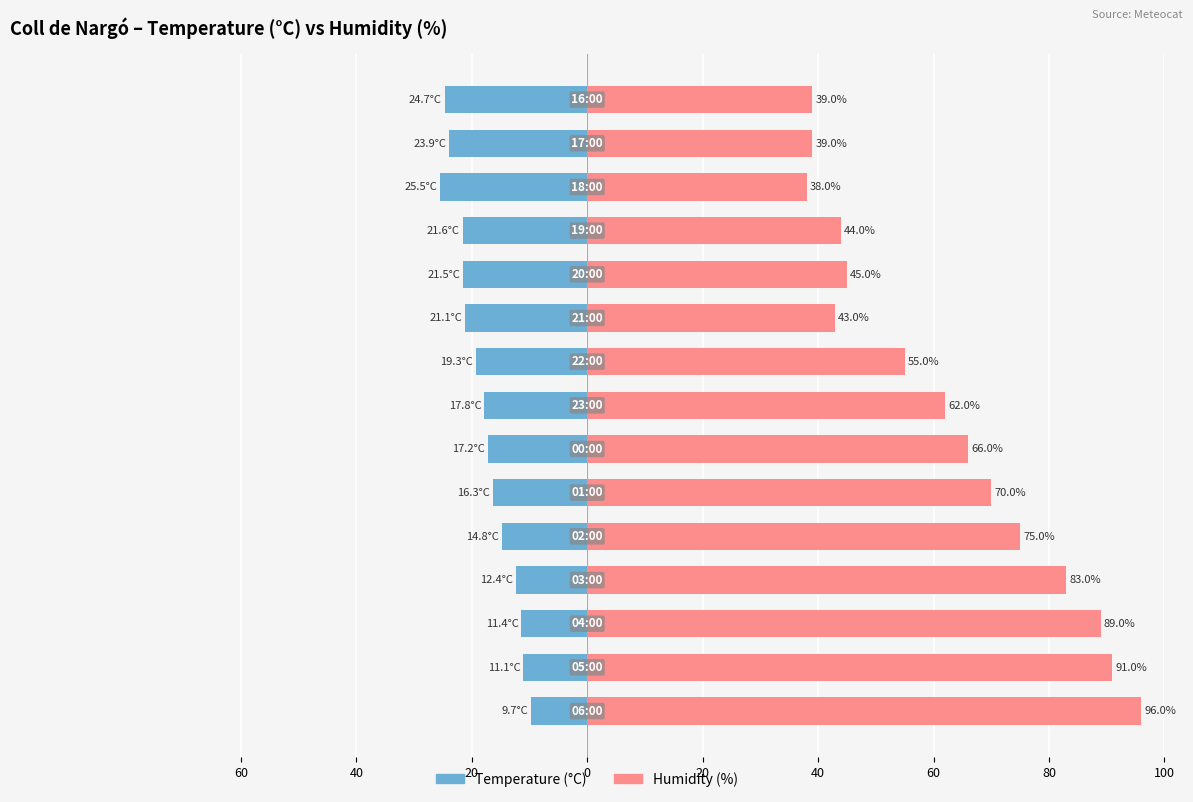

Rank the series by their maximum value, from highest to lowest.

Humidity (%), Temperature (°C)